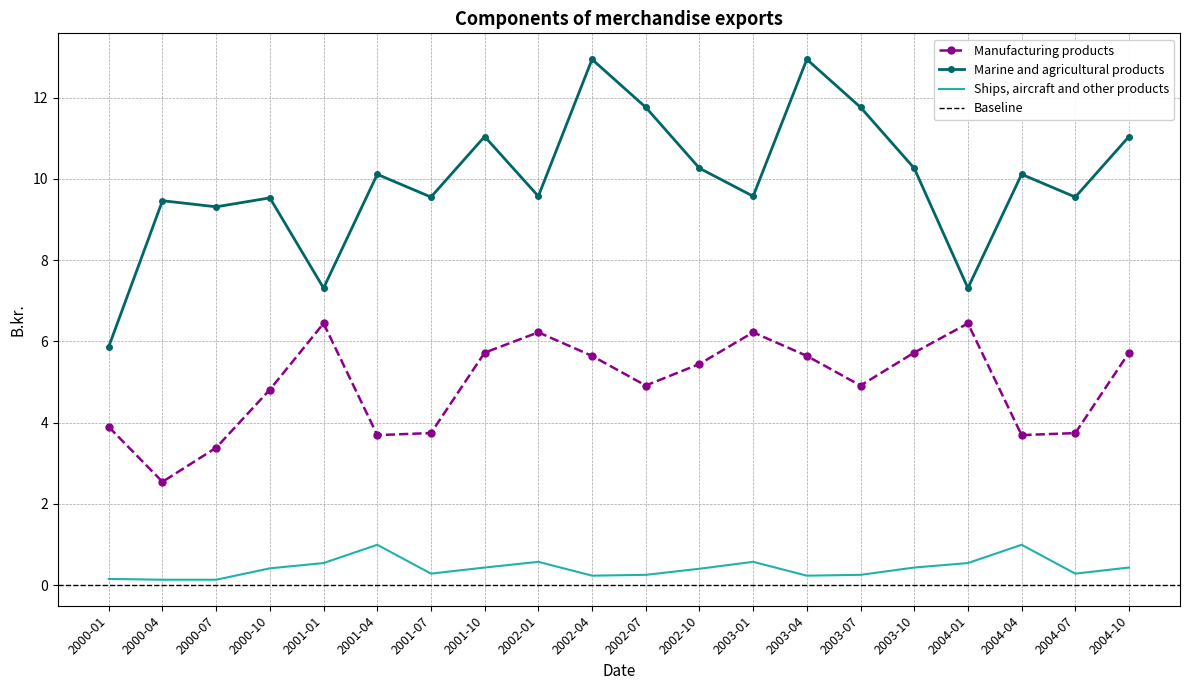

What is the difference between the second highest and second lowest values in the Marine and agricultural products series?

5.6